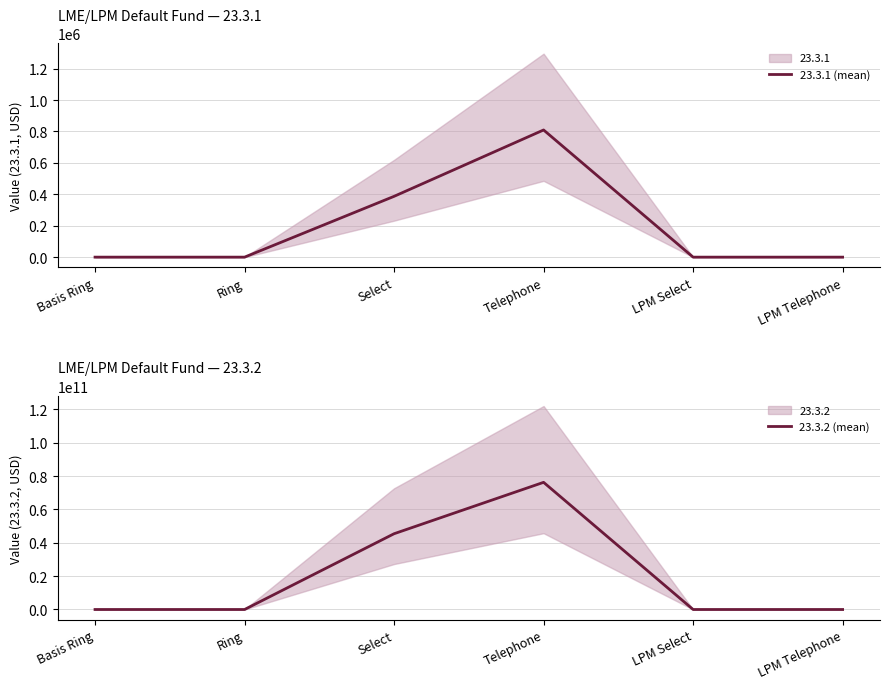

What position from the right is LPM Select?

2